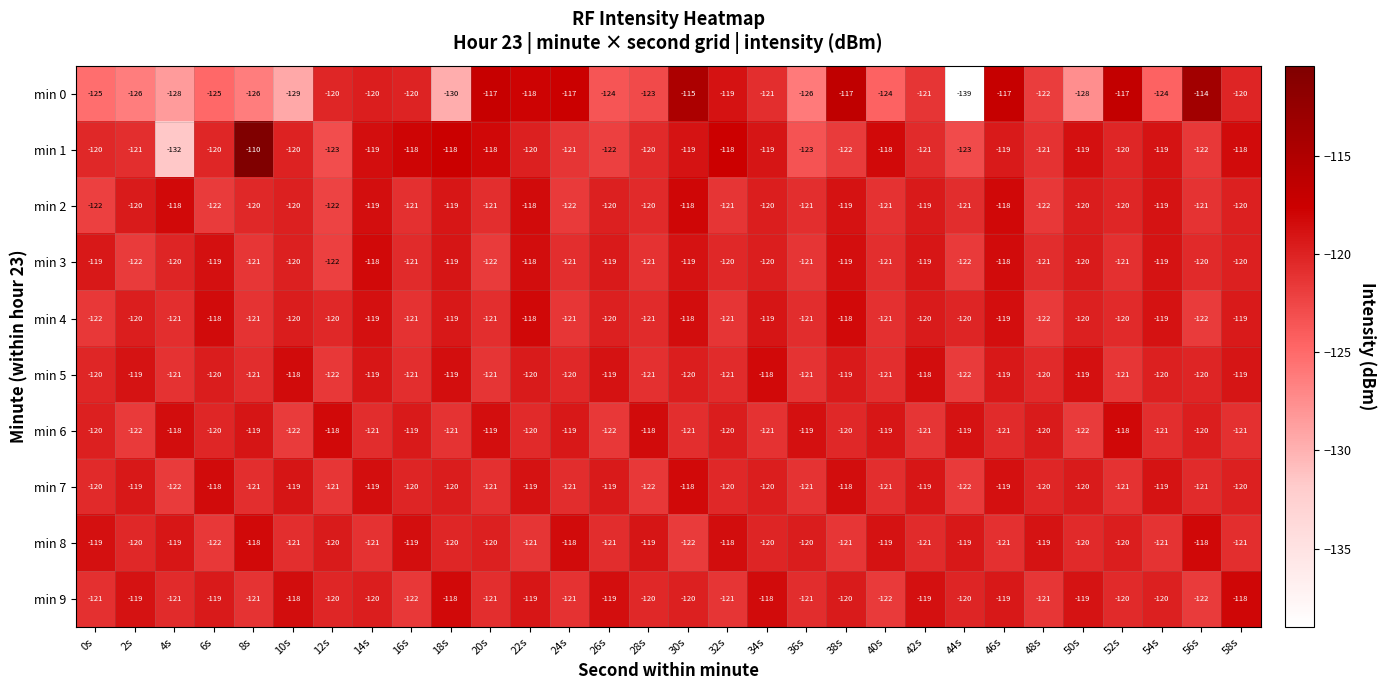

Which series has the largest total across all categories?

min 8